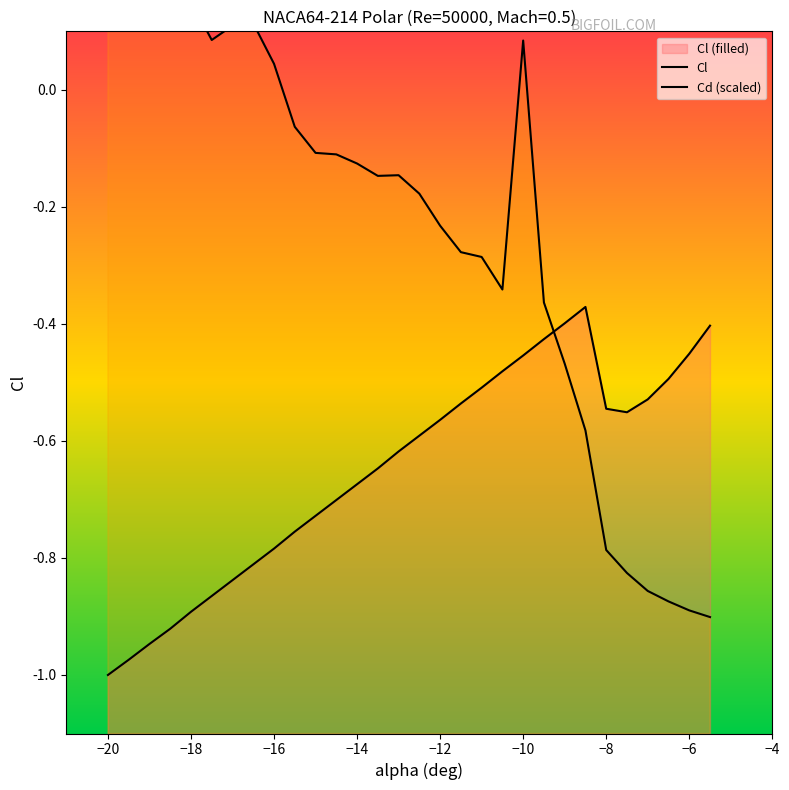

How many values in Cd (scaled) are below zero?

20